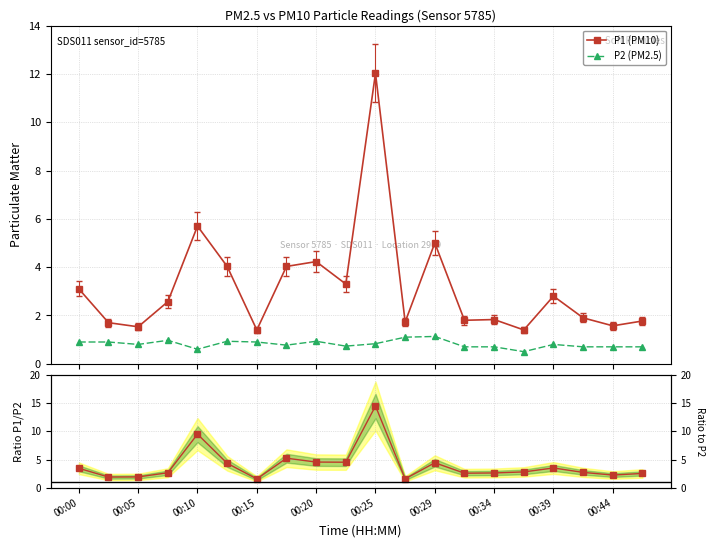

Count the number of data series in this chart.

3